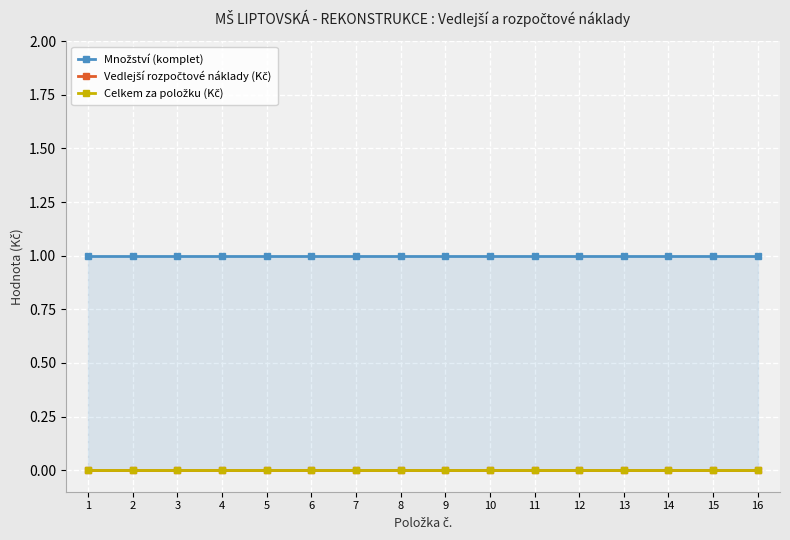

Which label corresponds to the smallest value in the chart?

1